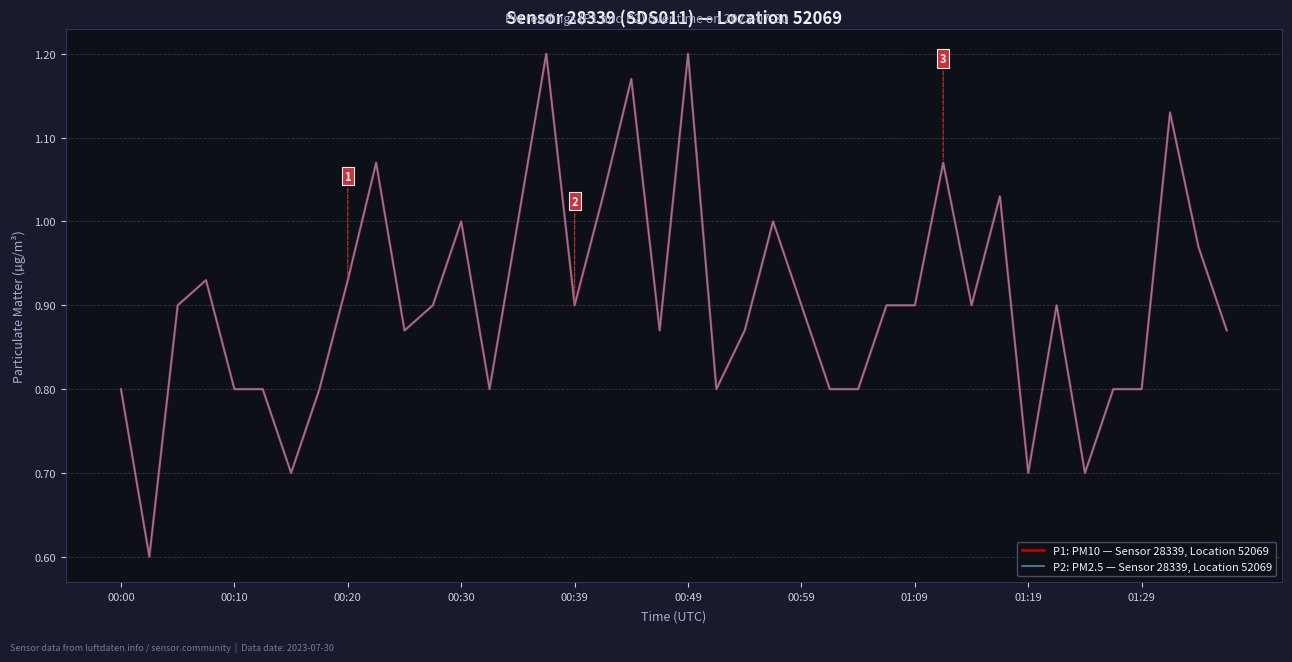

True or false: P2: PM2.5 — Sensor 28339, Location 52069 and P1: PM10 — Sensor 28339, Location 52069 intersect in this chart.

False